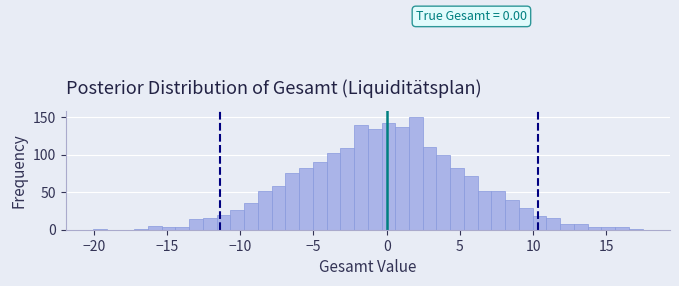

Around what value on the x-axis is the tallest bar? Give the approximate position of its centre, as read against the axis.

2.0